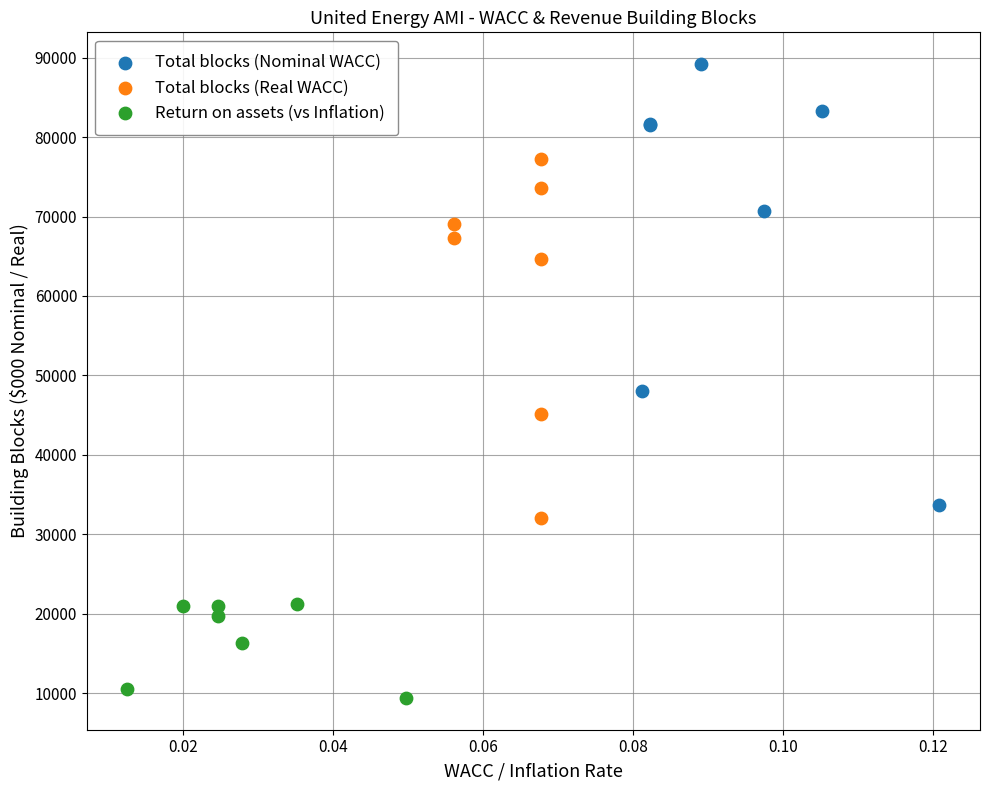

Which series contains the highest Y value?

Total blocks (Nominal WACC)